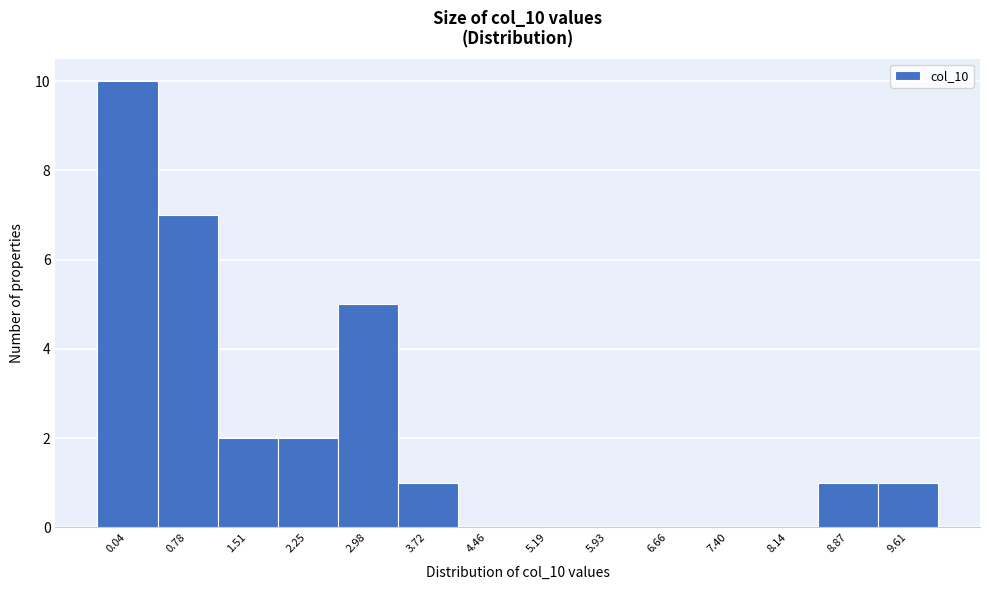

Reading left to right, extract all data points from this chart.

0.04=10	0.78=7	1.51=2	2.25=2	2.98=5	3.72=1	4.46=0	5.19=0	5.93=0	6.66=0	7.40=0	8.14=0	8.87=1	9.61=1